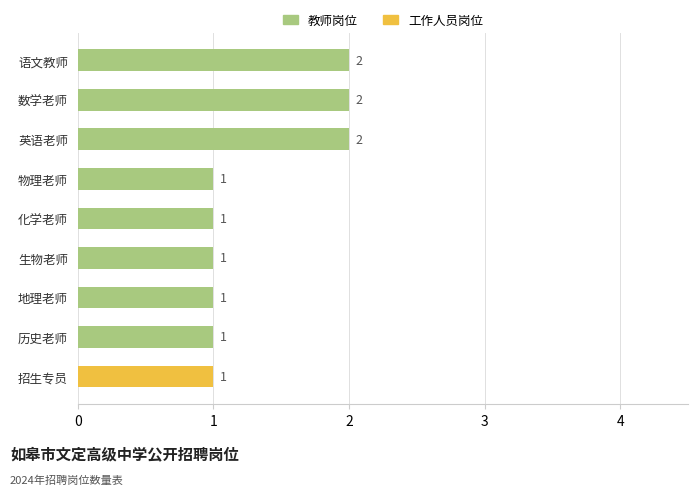

Approximately how many times larger is the value at 语文教师 compared to 生物老师?

2.0